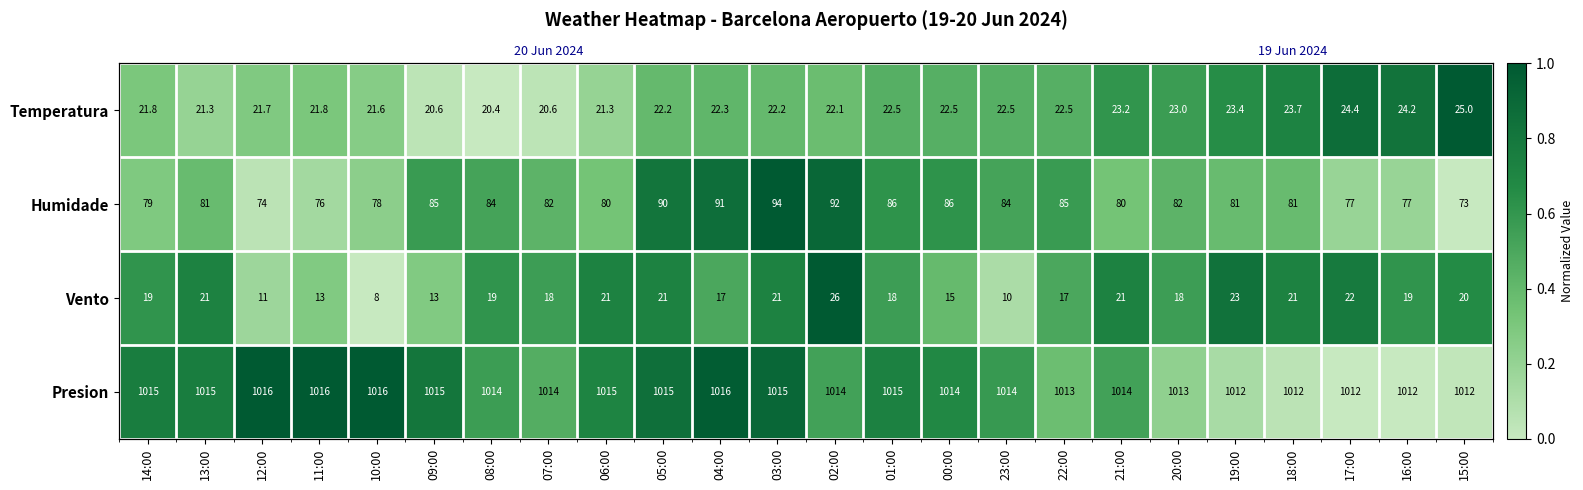

Which series has the largest total across all categories?

Presion